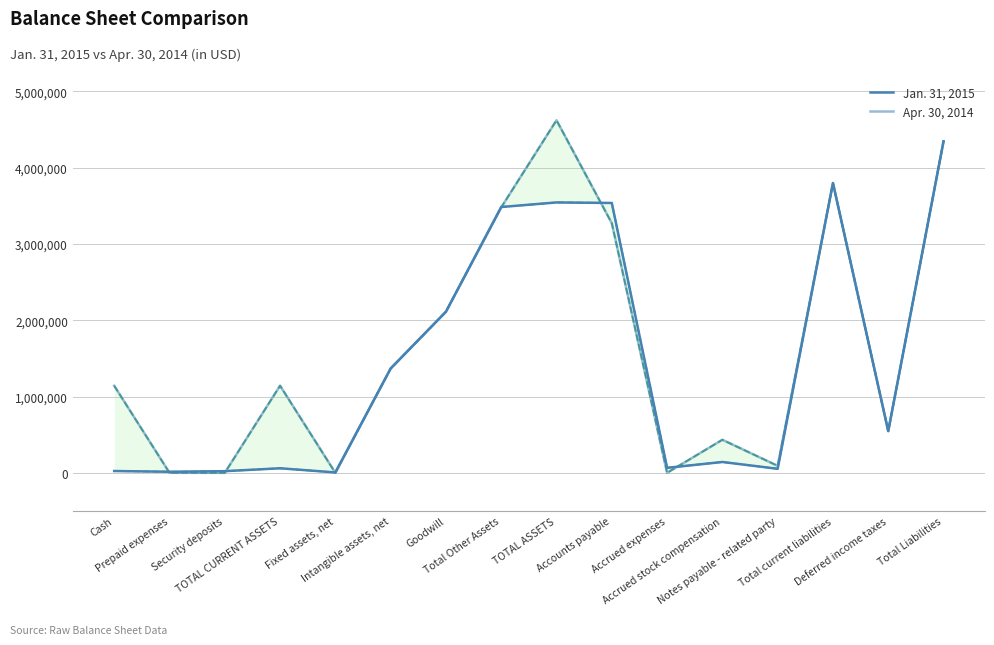

At how many categories does at least one series exceed 214366?

11